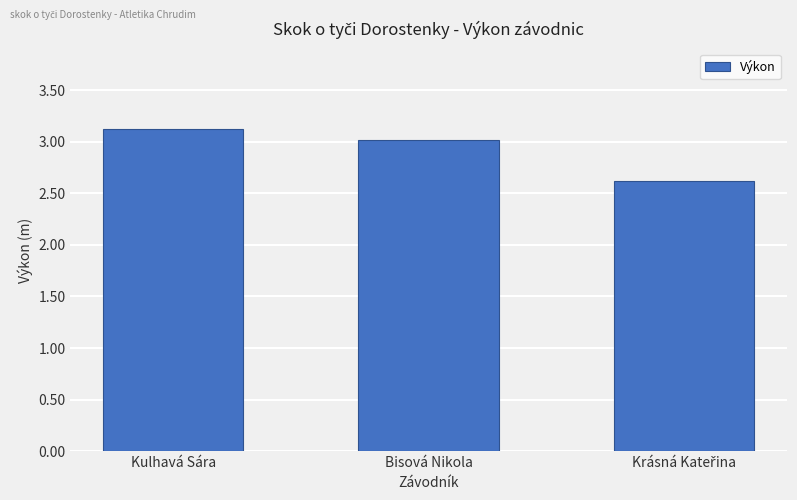

Is it true that the value at Kulhavá Sára is 4.8?

False